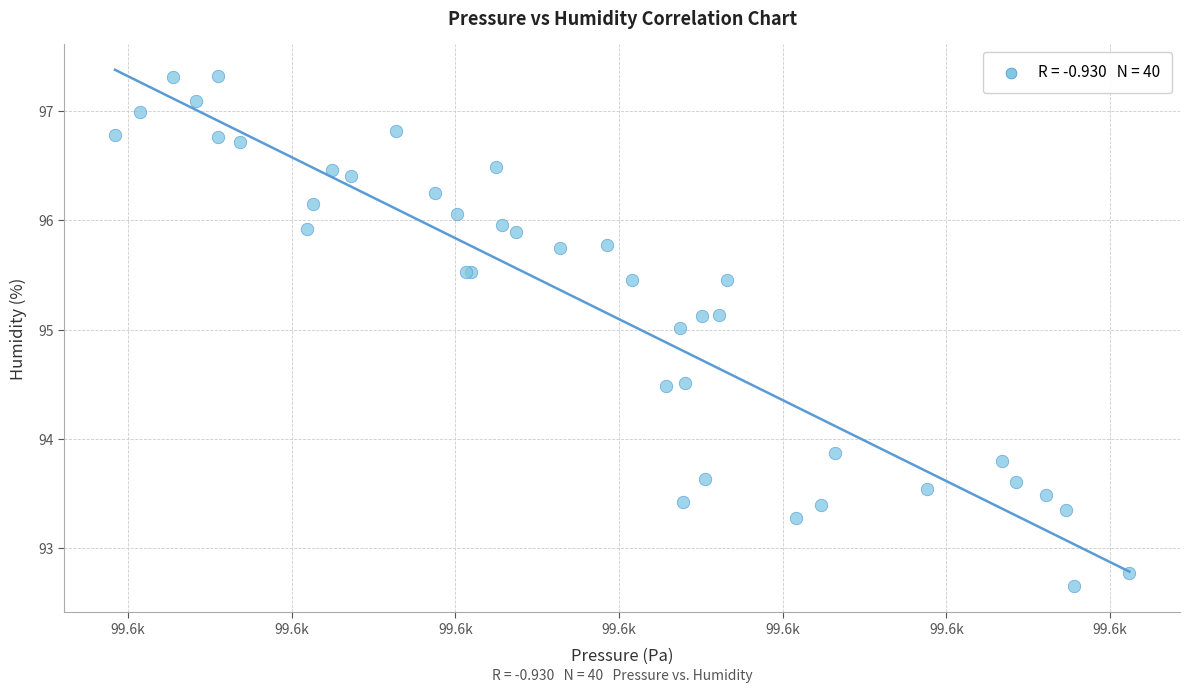

What Y value in the scatter plot is closest to 94?

93.9